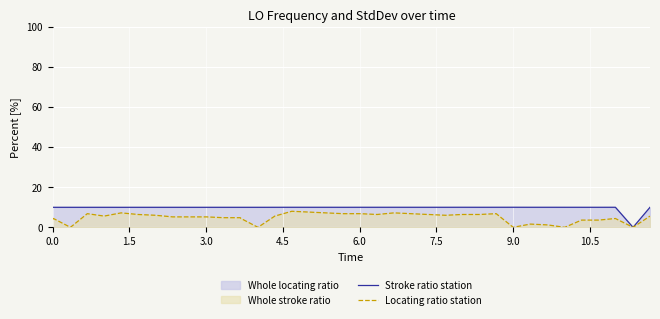

At how many categories does at least one series exceed 7?

39